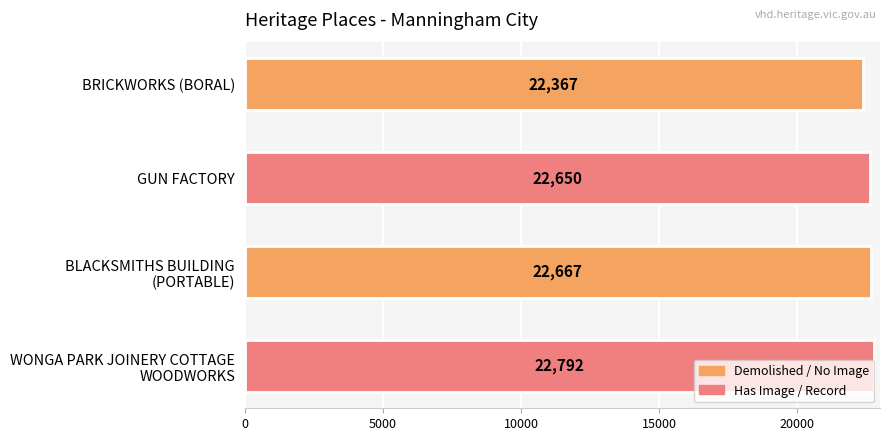

Are the bars grouped side by side (vs. stacked)?

No